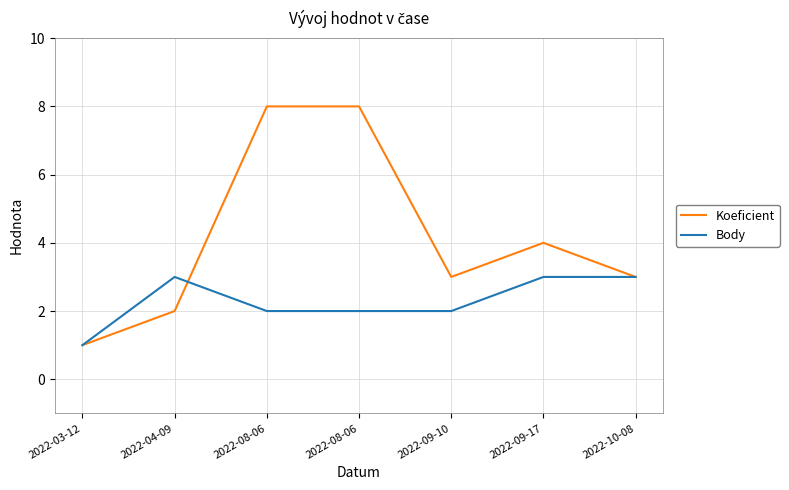

Is it true that Body equals 2 at 2022-08-06?

True